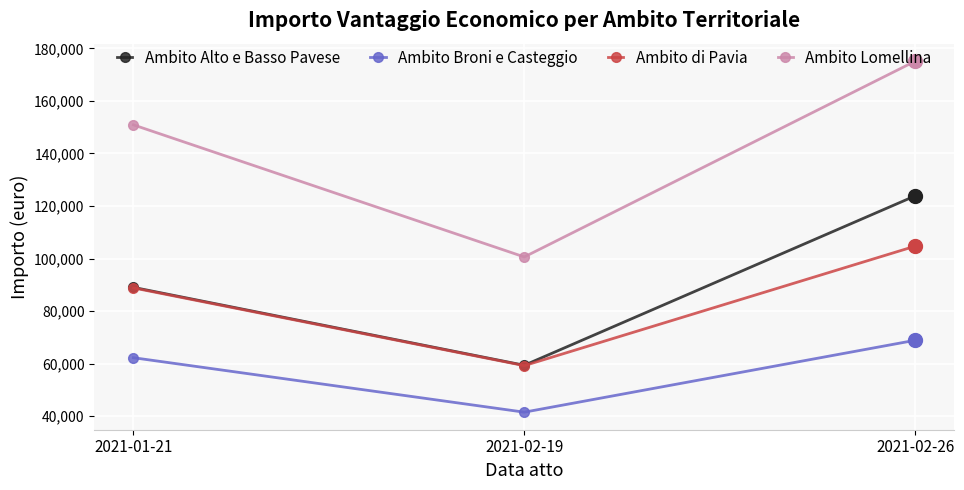

Is it true that Ambito Broni e Casteggio equals 12368.4 at 2021-02-19?

False